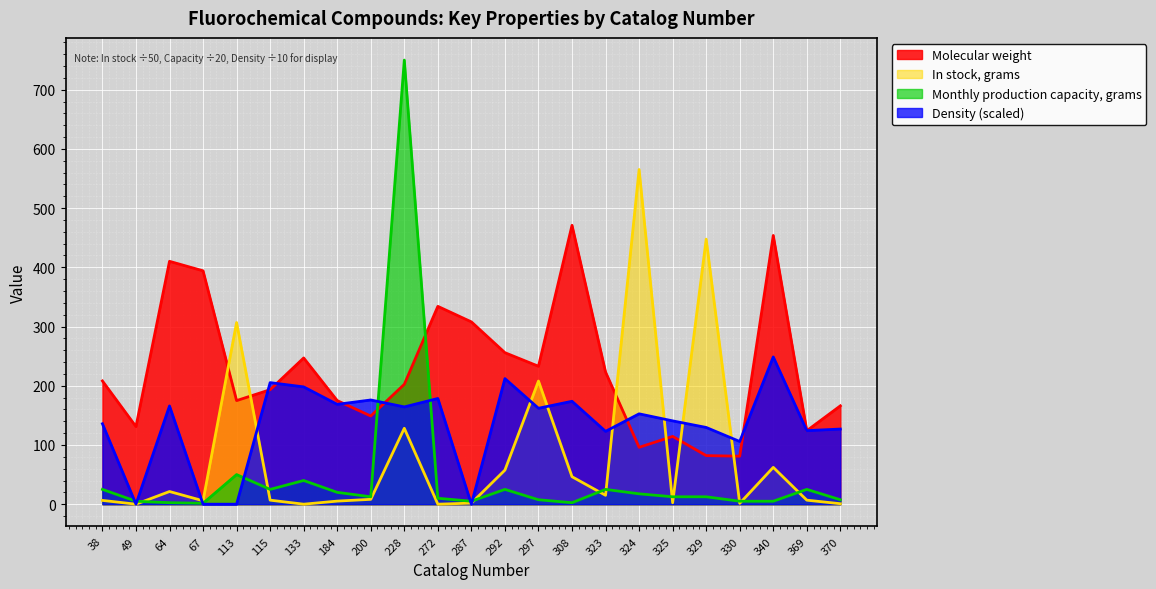

Which has a higher value, 324 or 200?

200